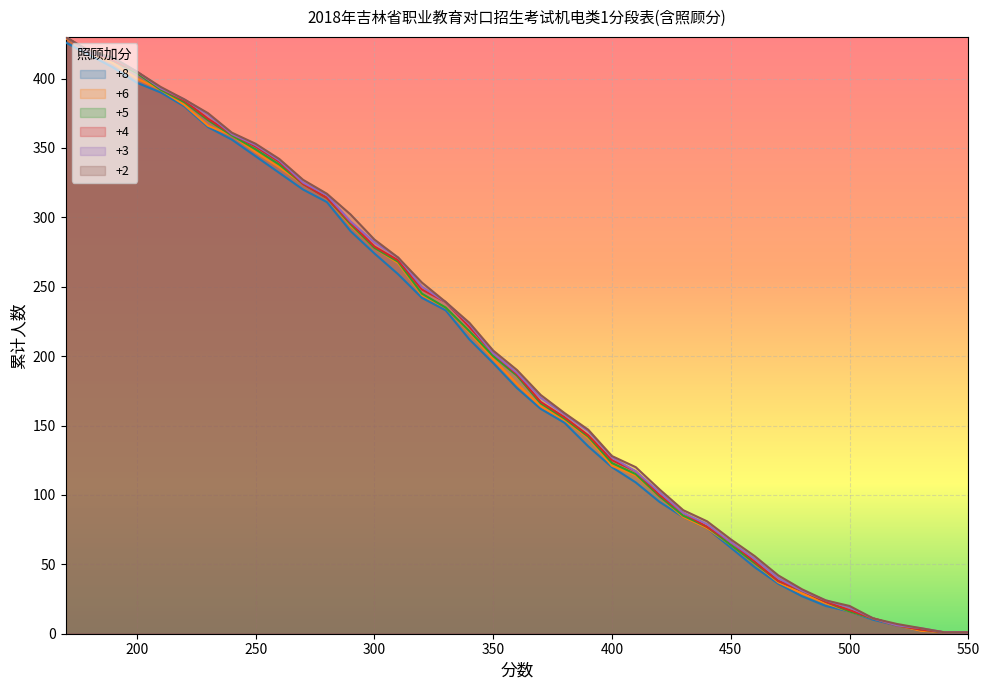

The value of +3 at 250 is 585. True or false?

False